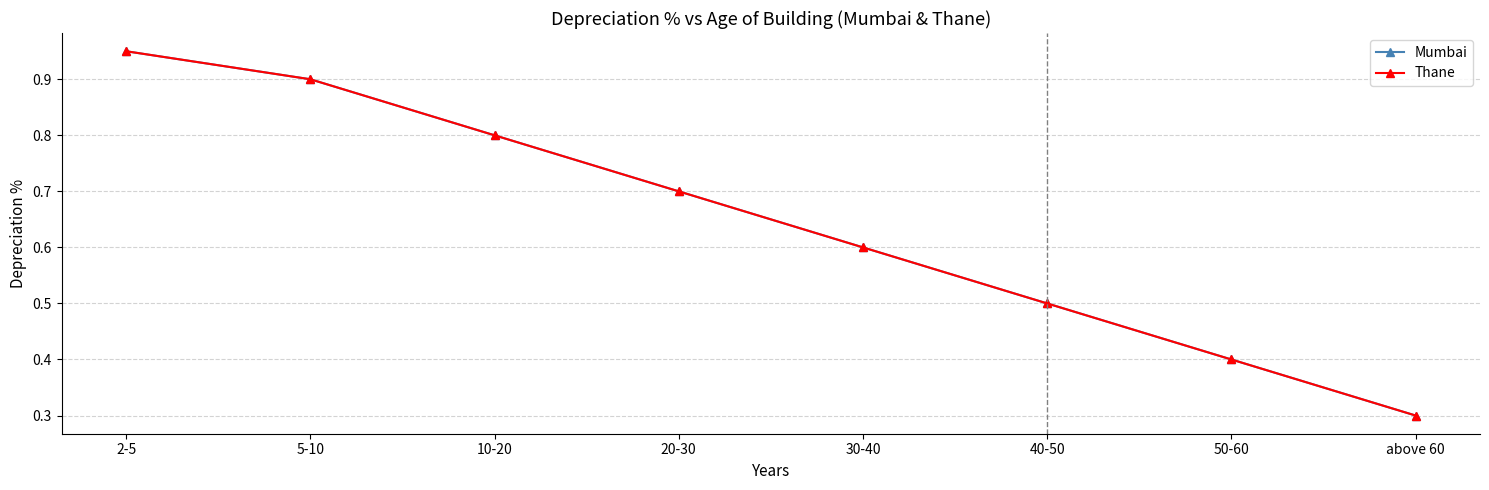

The Thane series shows 0.4 at 50-60. True or false?

True